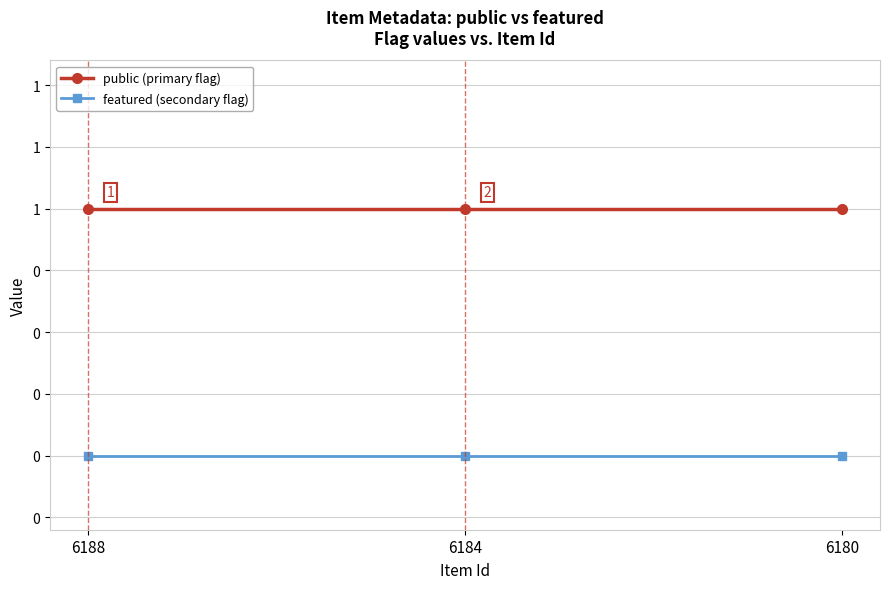

Does the chart have visible grid lines?

Yes